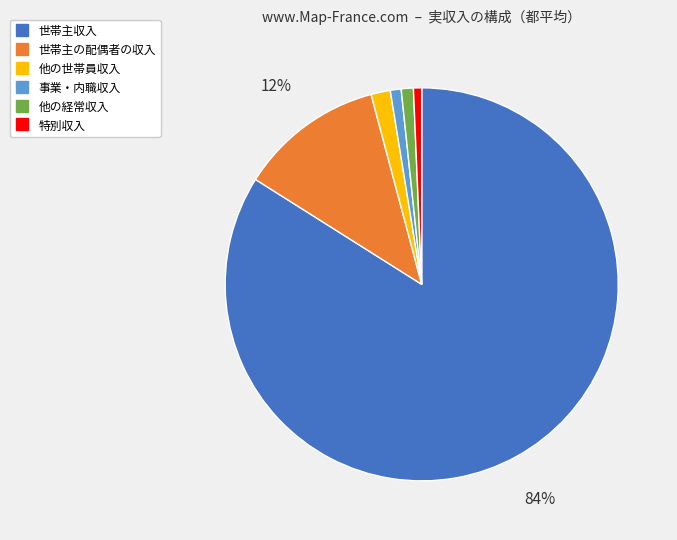

Which category accounts for the majority?

世帯主収入